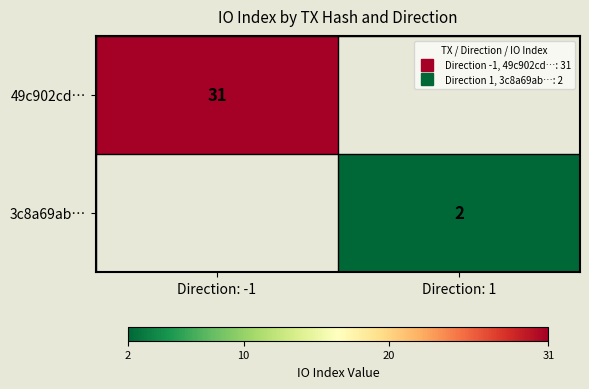

How many distinct data groups are displayed?

2